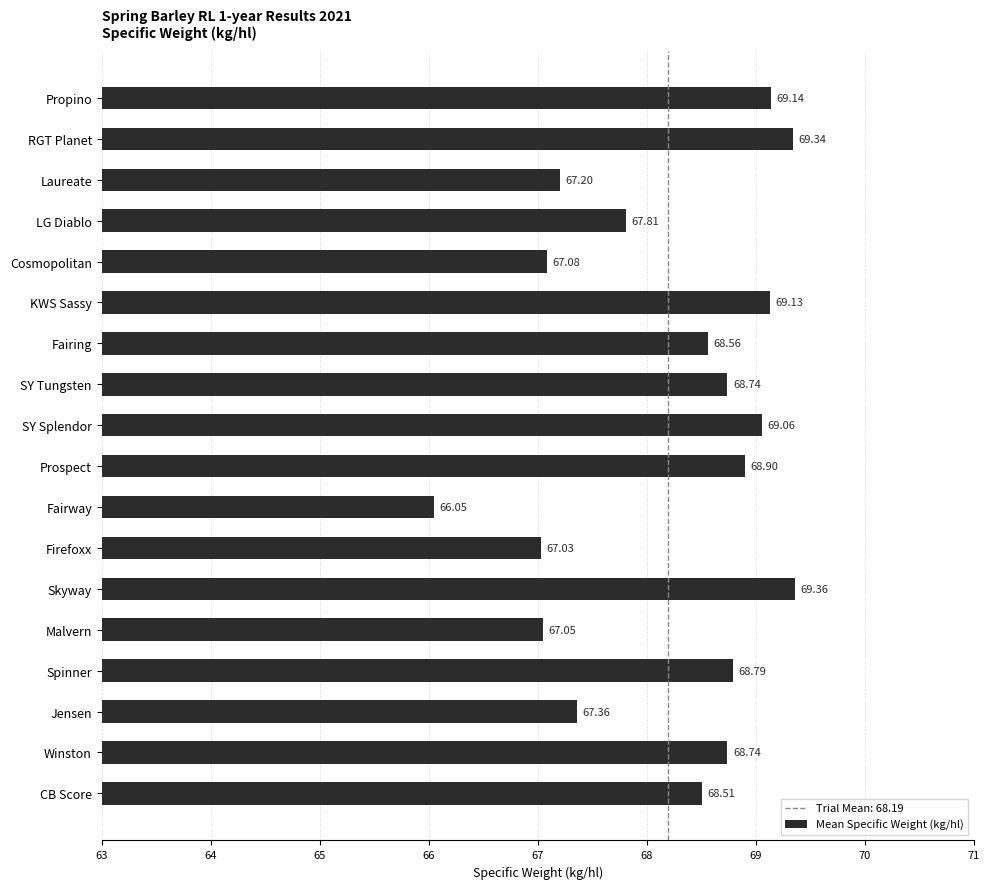

Which label corresponds to the smallest value in the chart?

Fairway